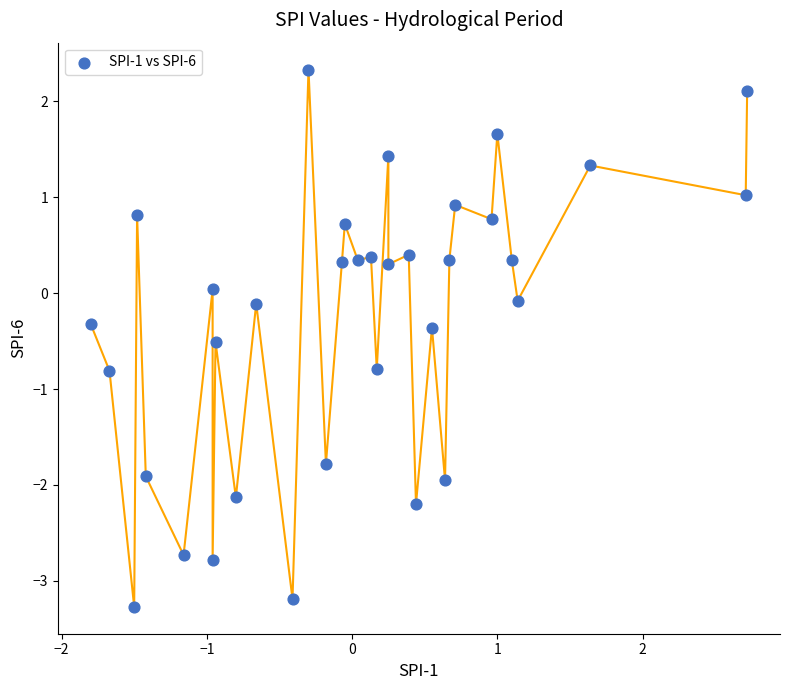

What is the range of X values (max minus min)?

4.5